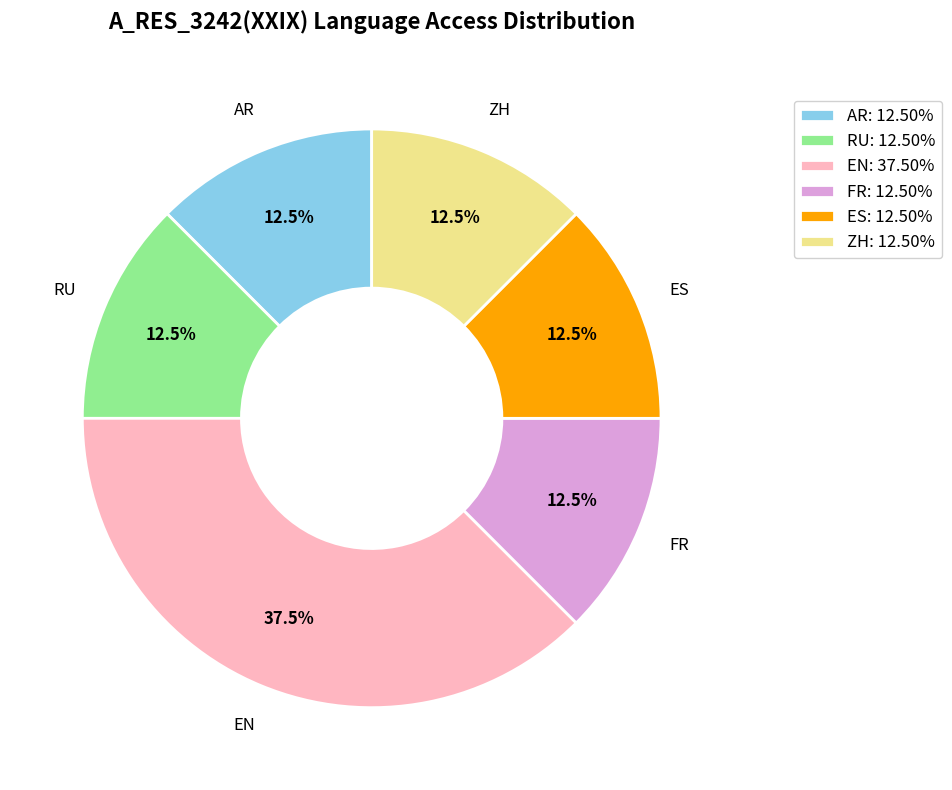

Does ZH: 12.50% account for over 50% of the chart?

No